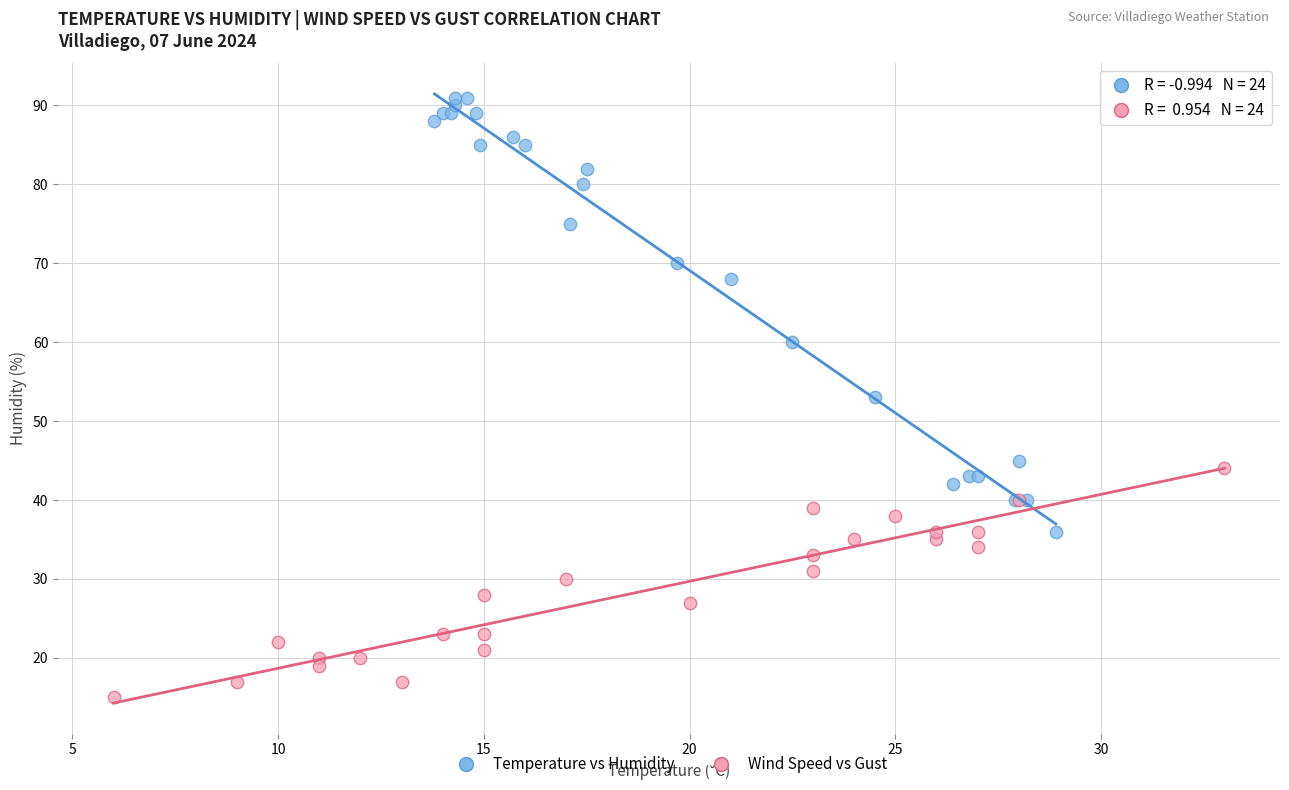

Which series contains the lowest Y value?

Wind Speed vs Gust